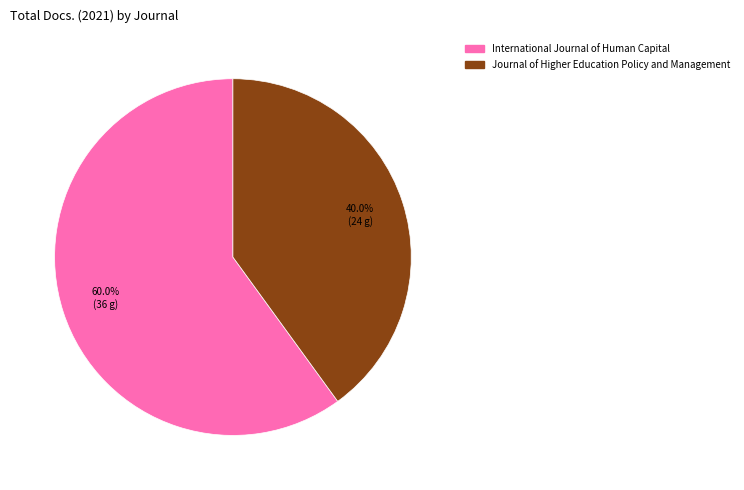

How many segments does this pie chart have?

2